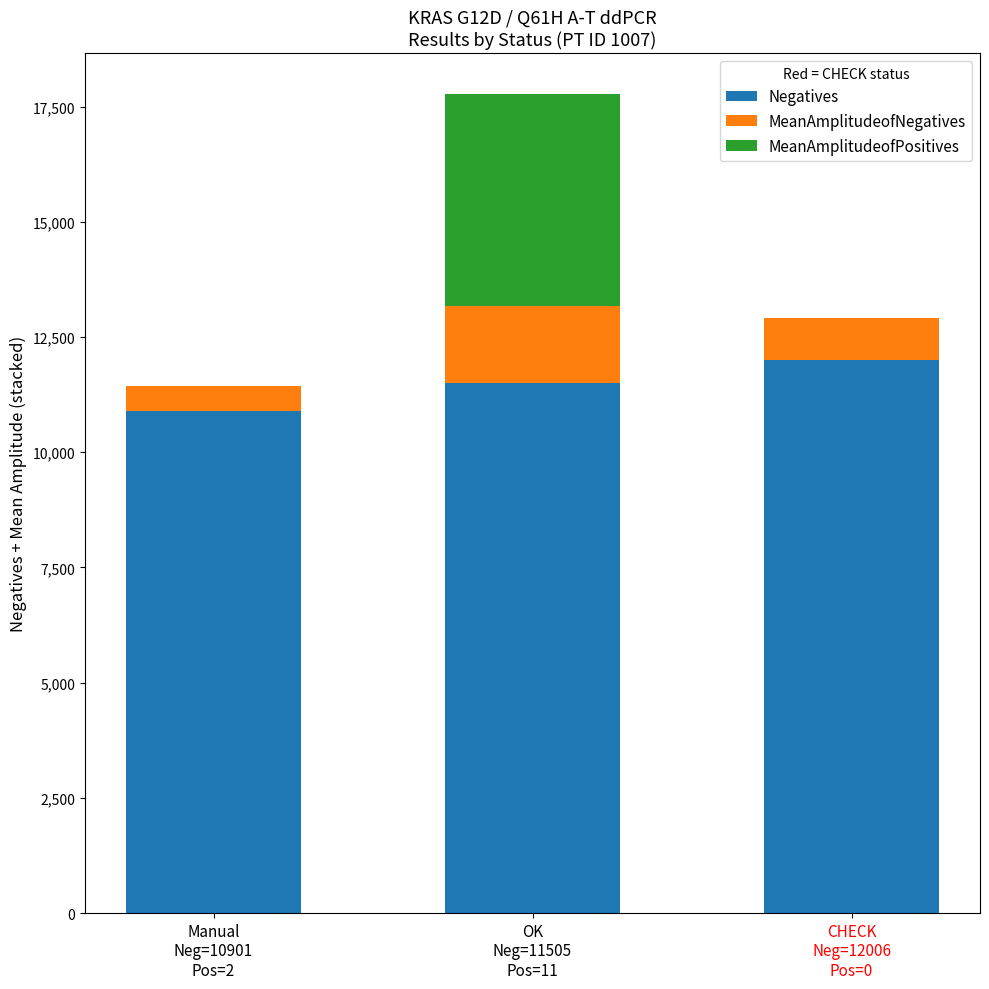

What is the total value across all series at CHECK
Neg=12006
Pos=0?

12901.8